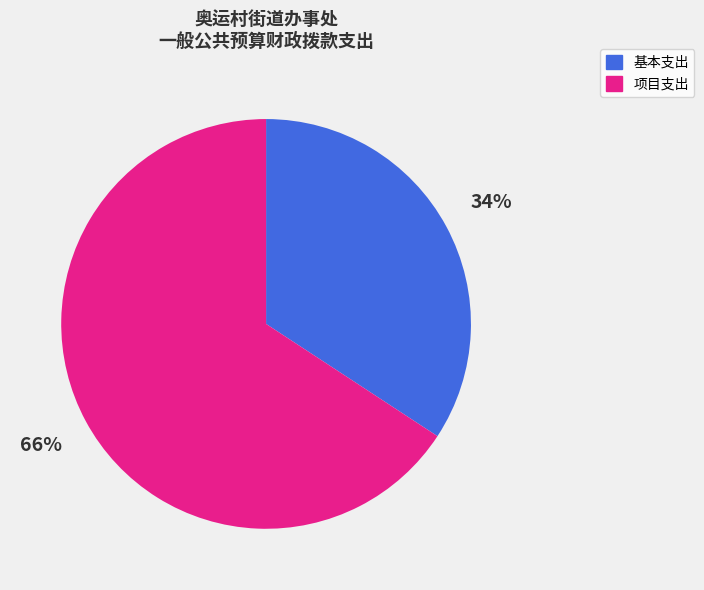

Is there any slice that represents more than half of the pie?

Yes